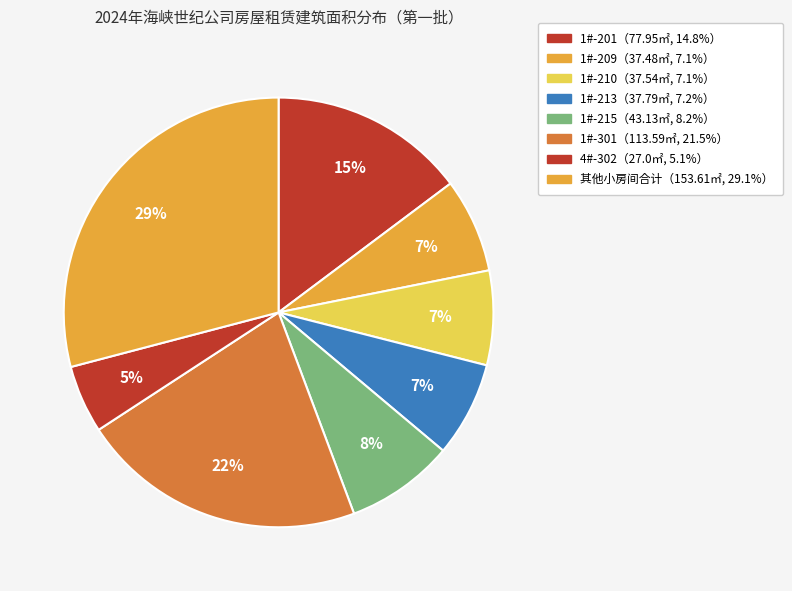

Count the number of slices in the pie.

8